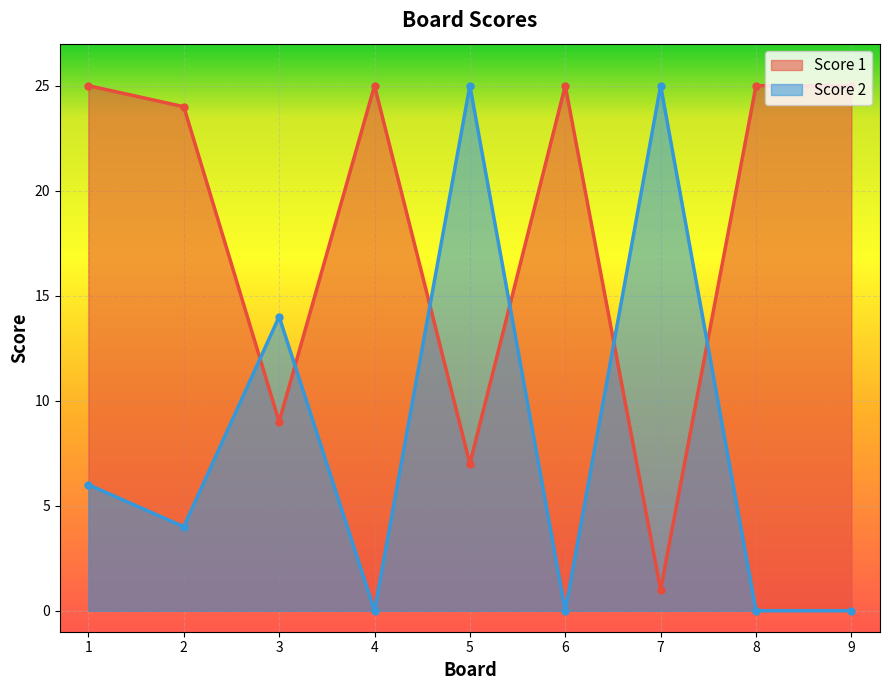

Count the number of data series in this chart.

2